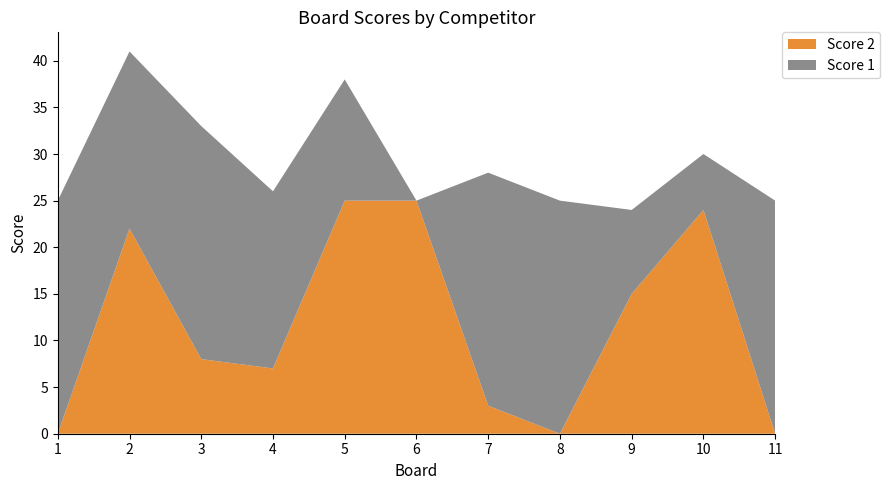

Reading left to right, what are all the values shown in this chart?

Score 2: 0	22	8	7	25	25	3	0	15	24	0
Score 1: 25	19	25	19	13	0	25	25	9	6	25